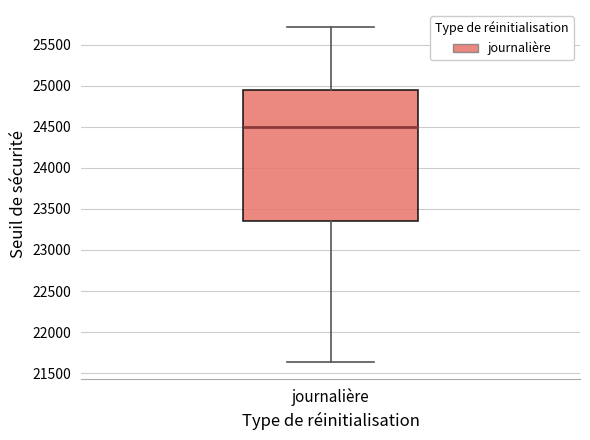

Read this box plot against the y-axis: the position of the median line, the range covered by the box, and the ends of both whiskers. The values are not printed on the chart, so give them approximately, as read against the axis.

median 24500, box 23350 to 24950, whiskers 21650 to 25700